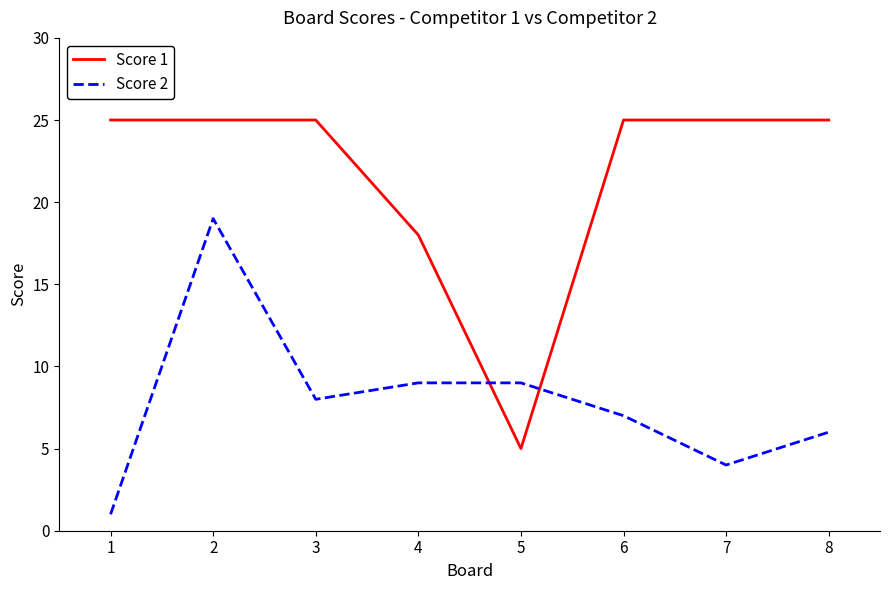

Reading right to left, extract all data points from this chart.

Score 1: 8=25	7=25	6=25	5=5	4=18	3=25	2=25	1=25
Score 2: 8=6	7=4	6=7	5=9	4=9	3=8	2=19	1=1